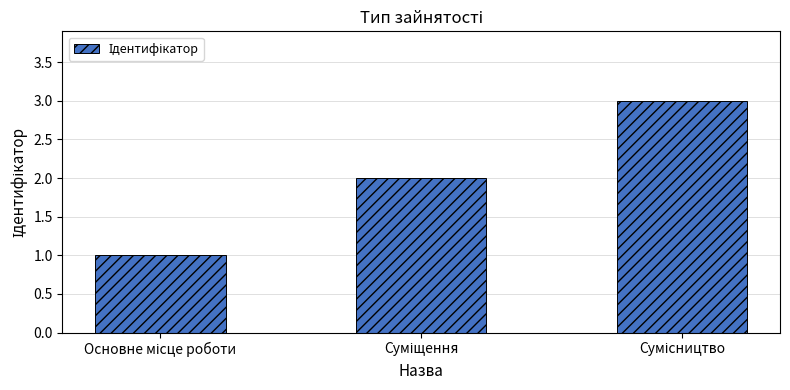

What is the greatest value displayed?

3